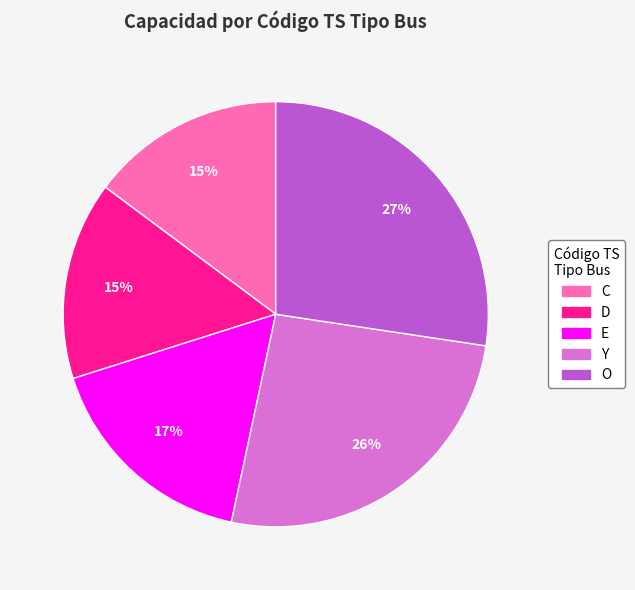

Which has a higher value, O or Y?

O